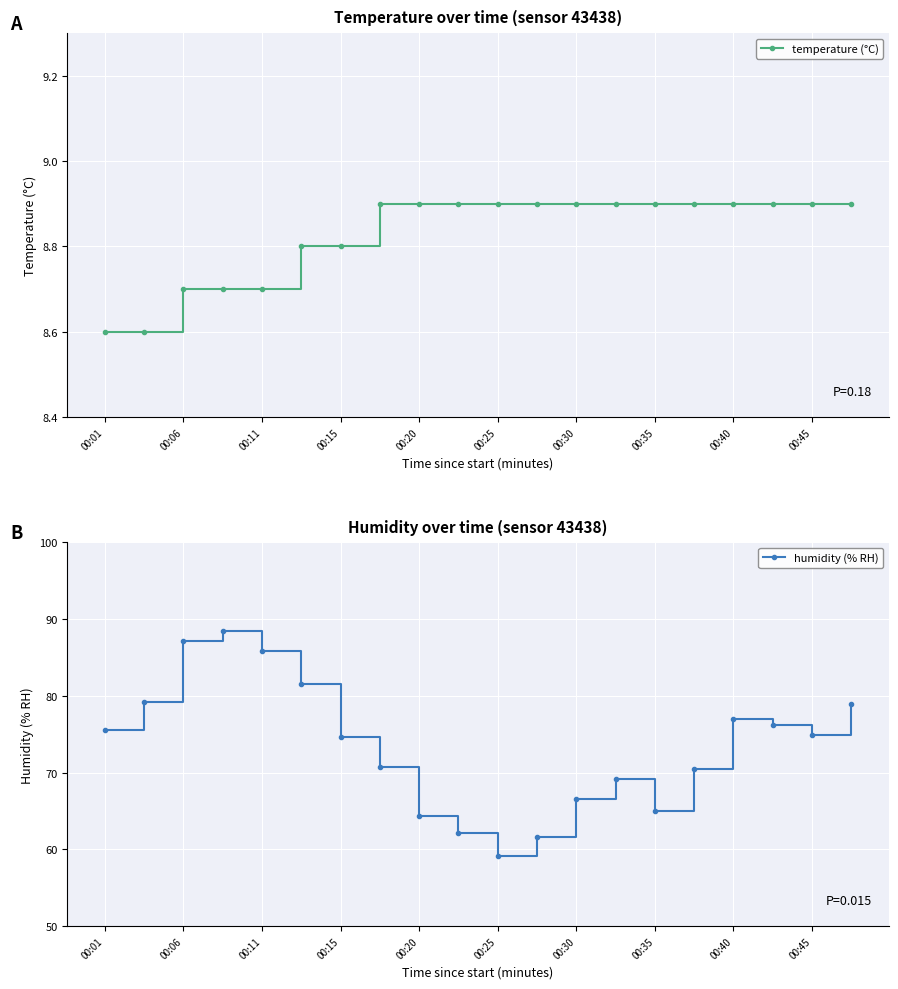

At which label does temperature (°C) reach its minimum?

00:01